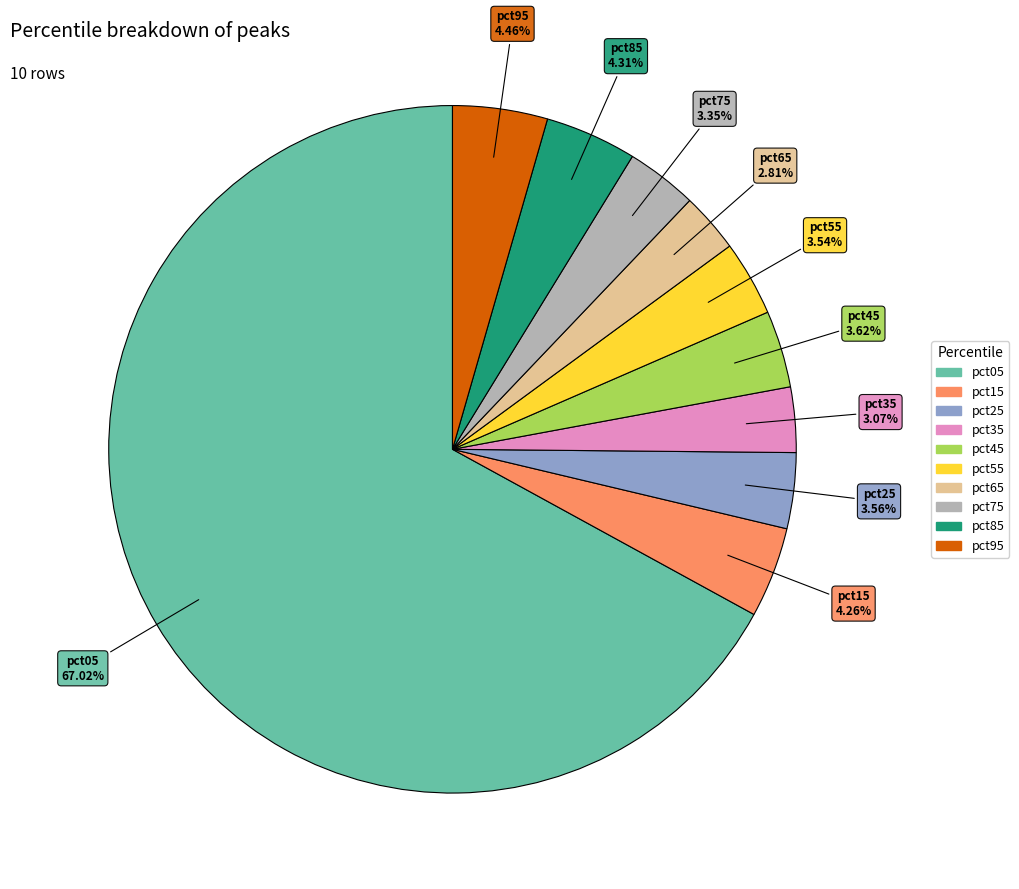

Is there a majority slice in this chart?

Yes